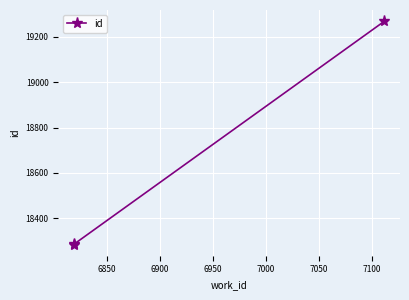

What is the difference between the maximum and minimum values?

983